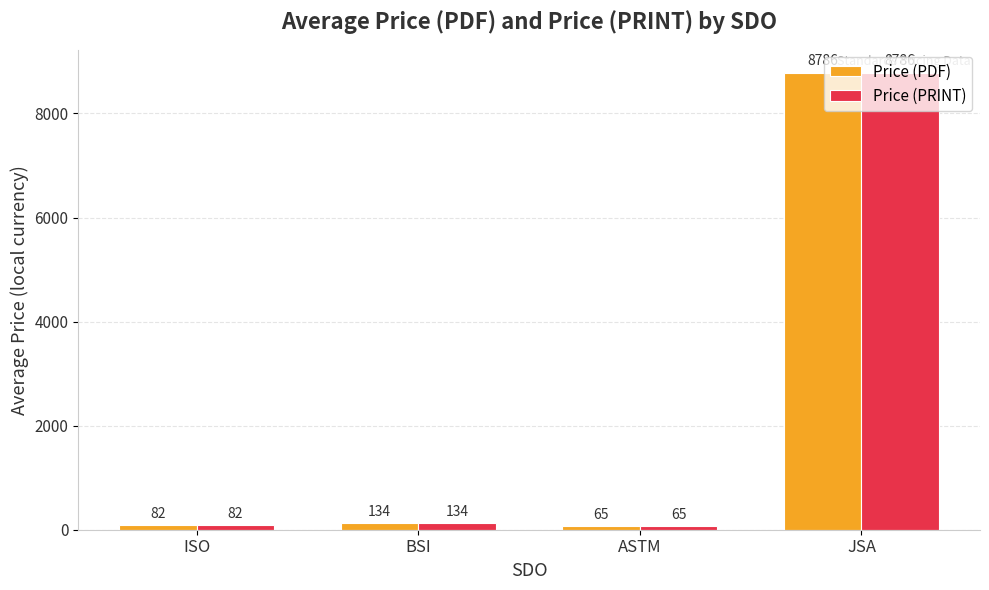

Is it true that Price (PRINT) equals 134.2 at BSI?

True